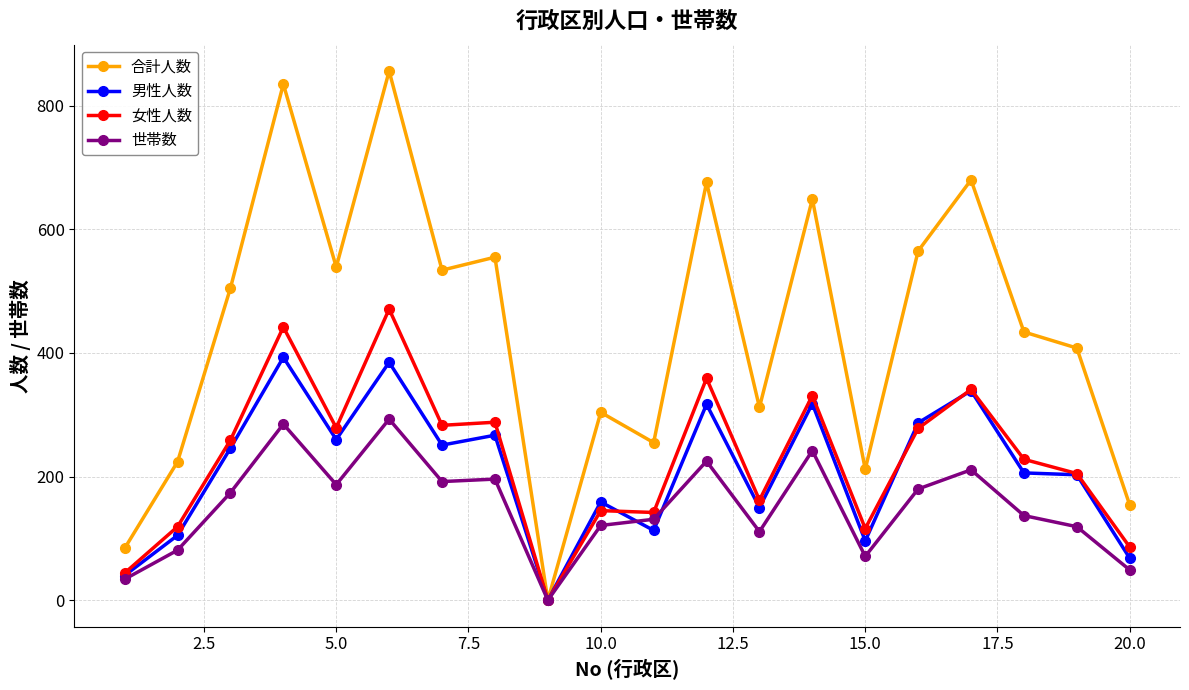

What is the value of the 男性人数 point at the 19th from the left?

203